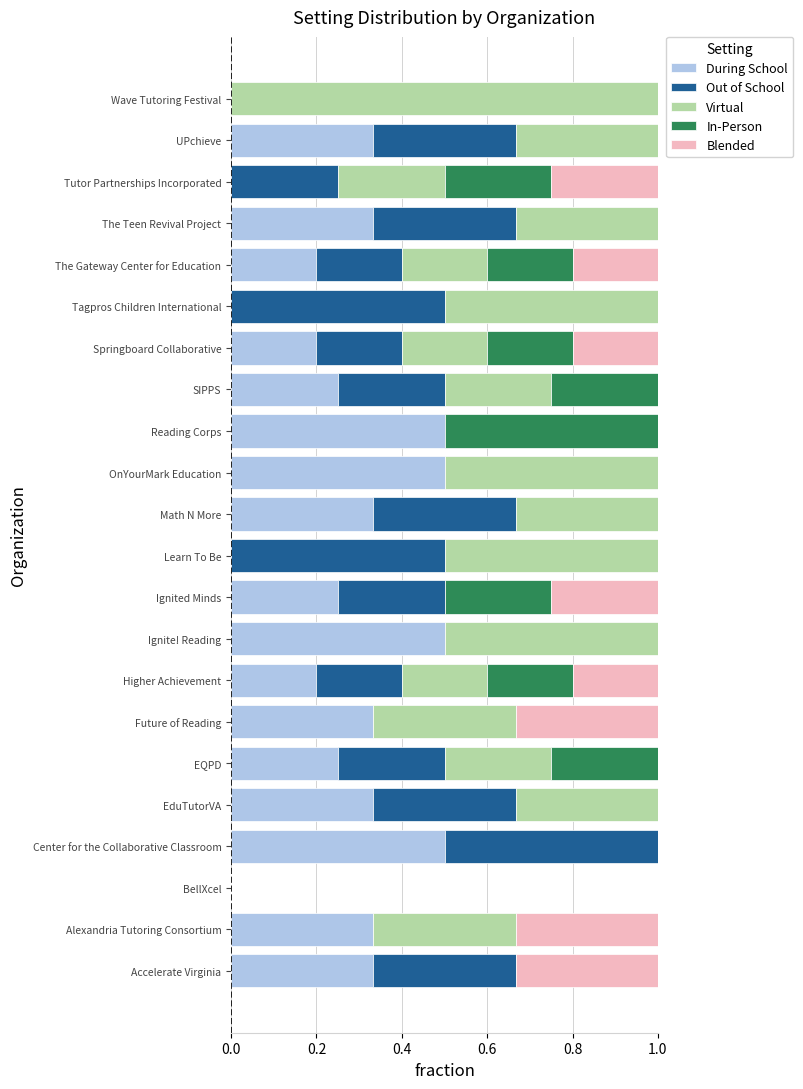

What is the total value across all series at Alexandria Tutoring Consortium?

1.0